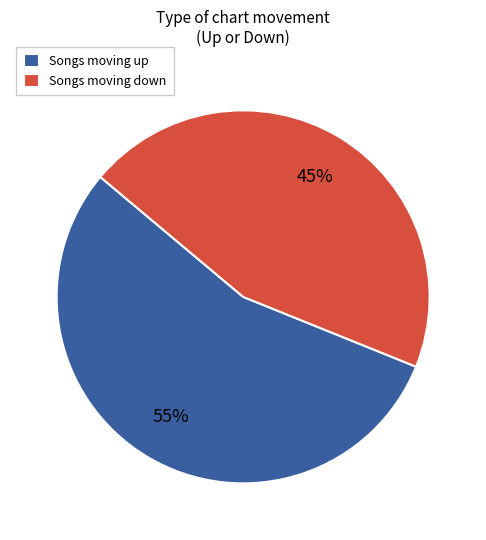

Rank the categories by value from lowest to highest.

Songs moving down, Songs moving up